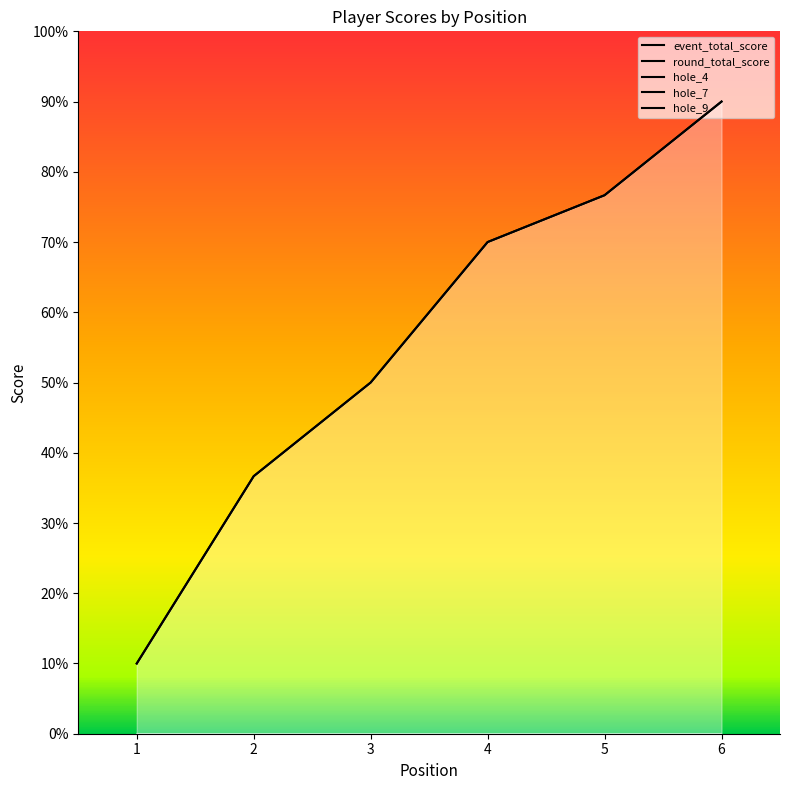

Between 4 and 6, which series saw the biggest shift?

event_total_score